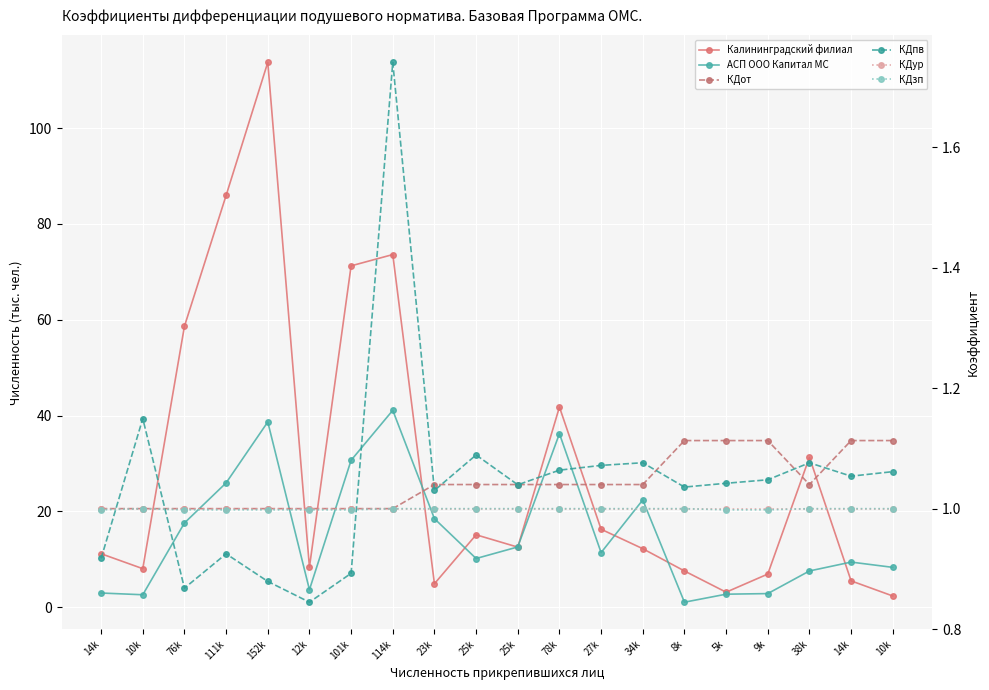

How many categories are shown in the chart?

20